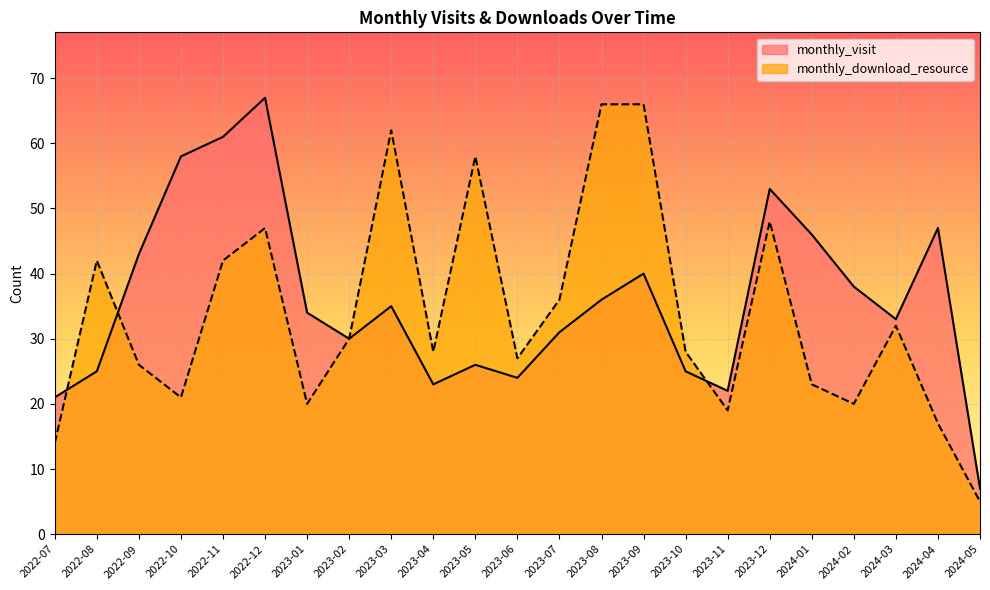

Reading left to right, list all the values displayed in this chart.

monthly_visit: 2022-07=21	2022-08=25	2022-09=43	2022-10=58	2022-11=61	2022-12=67	2023-01=34	2023-02=30	2023-03=35	2023-04=23	2023-05=26	2023-06=24	2023-07=31	2023-08=36	2023-09=40	2023-10=25	2023-11=22	2023-12=53	2024-01=46	2024-02=38	2024-03=33	2024-04=47	2024-05=7
monthly_download_resource: 2022-07=14	2022-08=42	2022-09=26	2022-10=21	2022-11=42	2022-12=47	2023-01=20	2023-02=30	2023-03=62	2023-04=28	2023-05=58	2023-06=27	2023-07=36	2023-08=66	2023-09=66	2023-10=28	2023-11=19	2023-12=48	2024-01=23	2024-02=20	2024-03=32	2024-04=17	2024-05=5